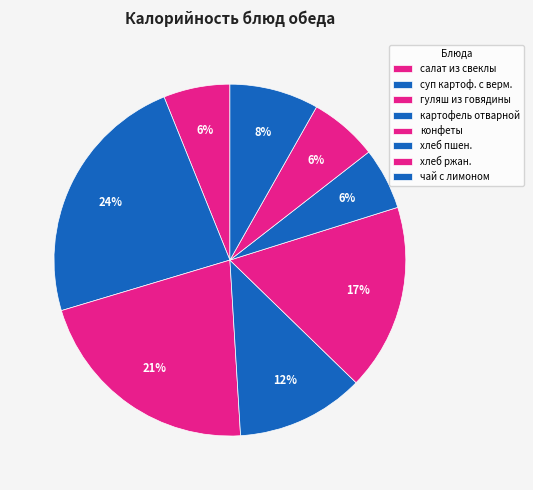

How many slices are in this pie chart?

8